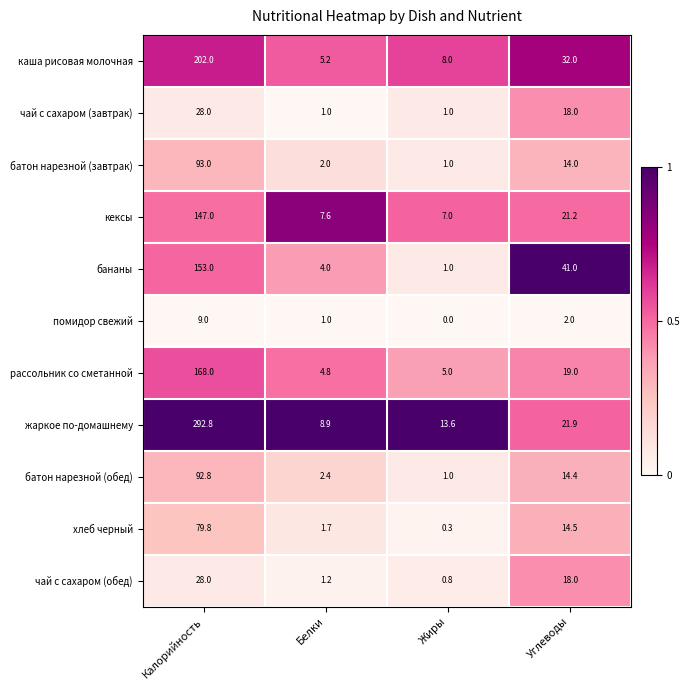

True or false: каша рисовая молочная has a value of 10.7 at Жиры.

False